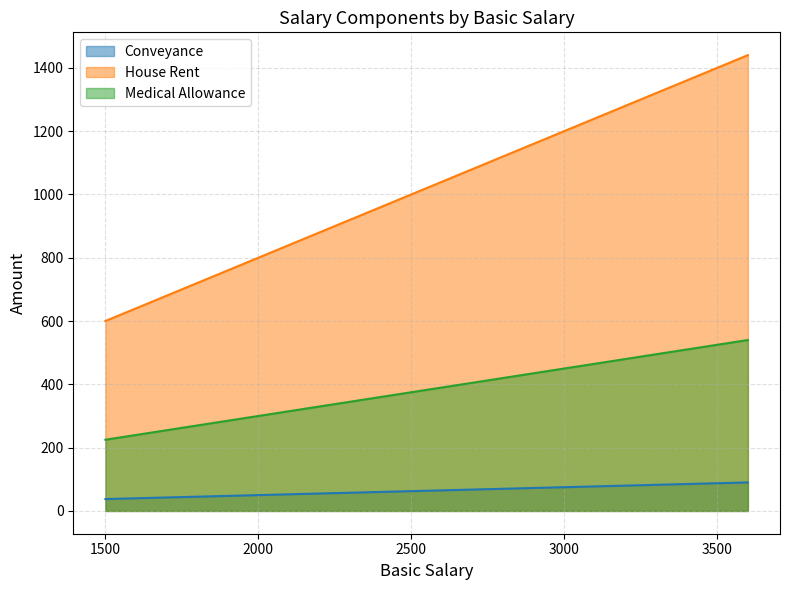

List the labels in order of House Rent value, smallest first.

1500, 2000, 2400, 2500, 2760, 2800, 3000, 3200, 3500, 3600